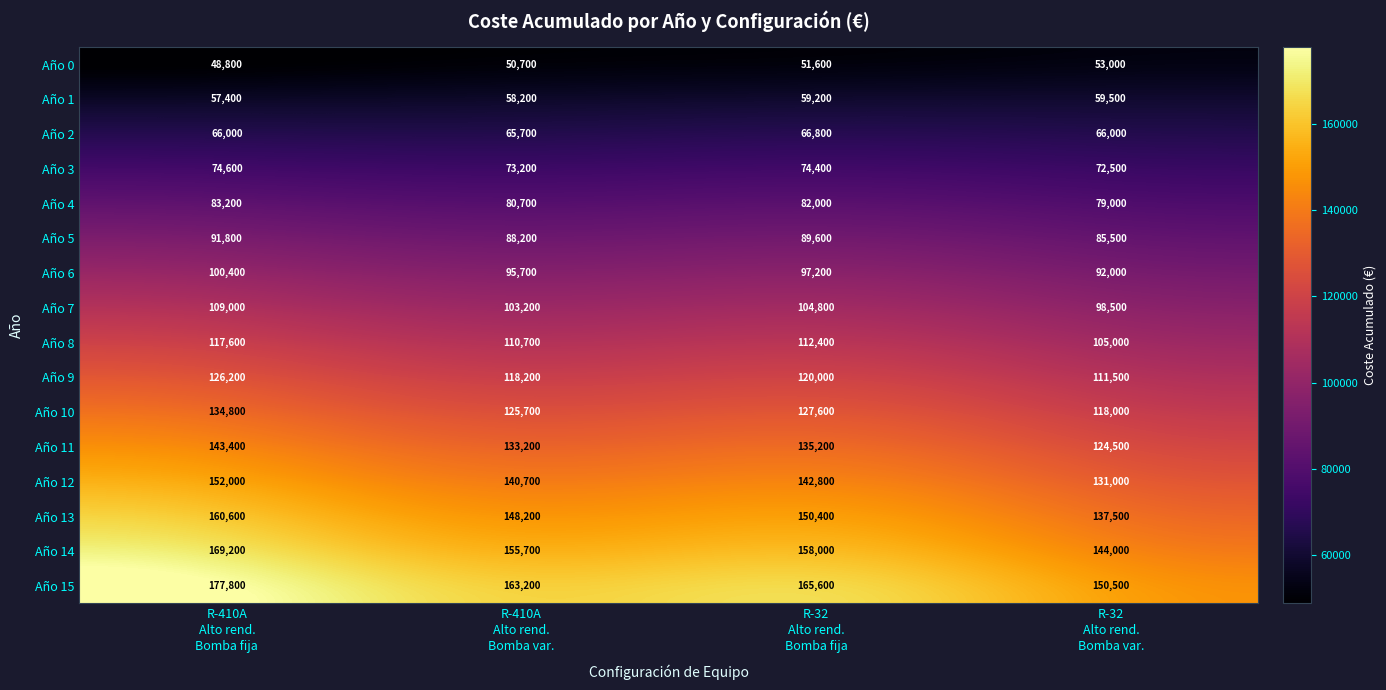

Which label corresponds to the largest value in the chart?

R-410A
Alto rend.
Bomba fija